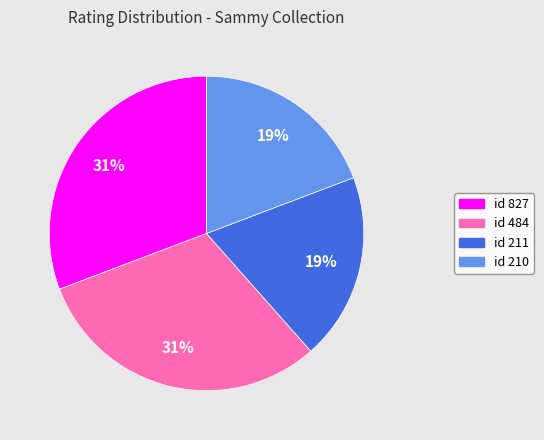

To the nearest percent, what is the difference between the id 484 and id 210 slice percentages?

12%